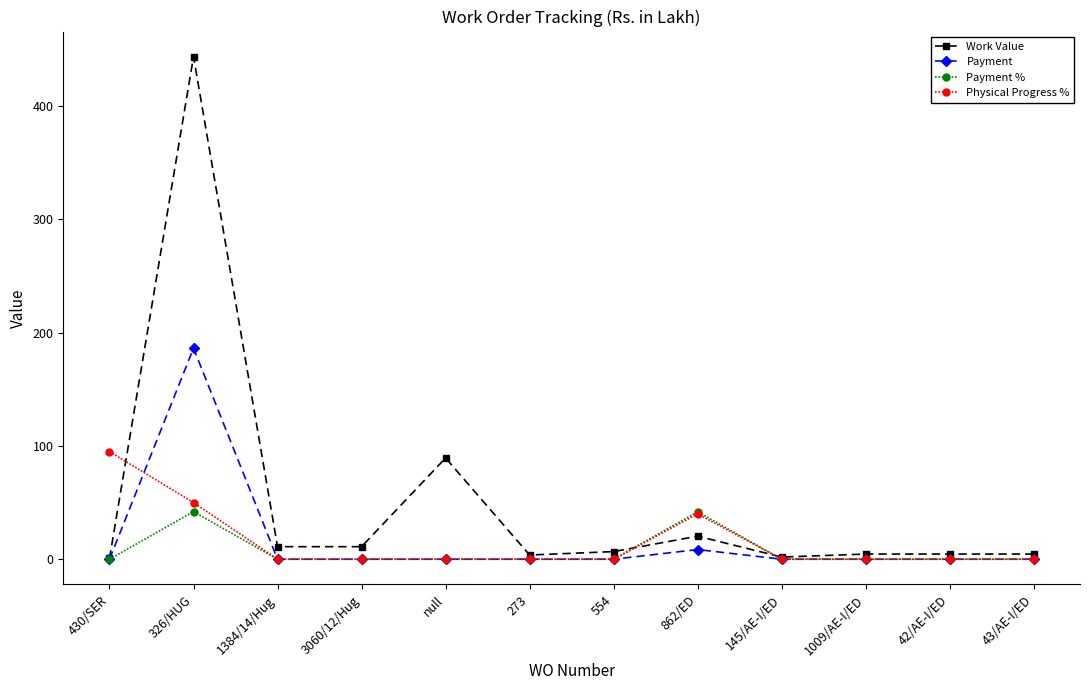

What is the spread (max minus min) of values at 3060/12/Hug?

11.1